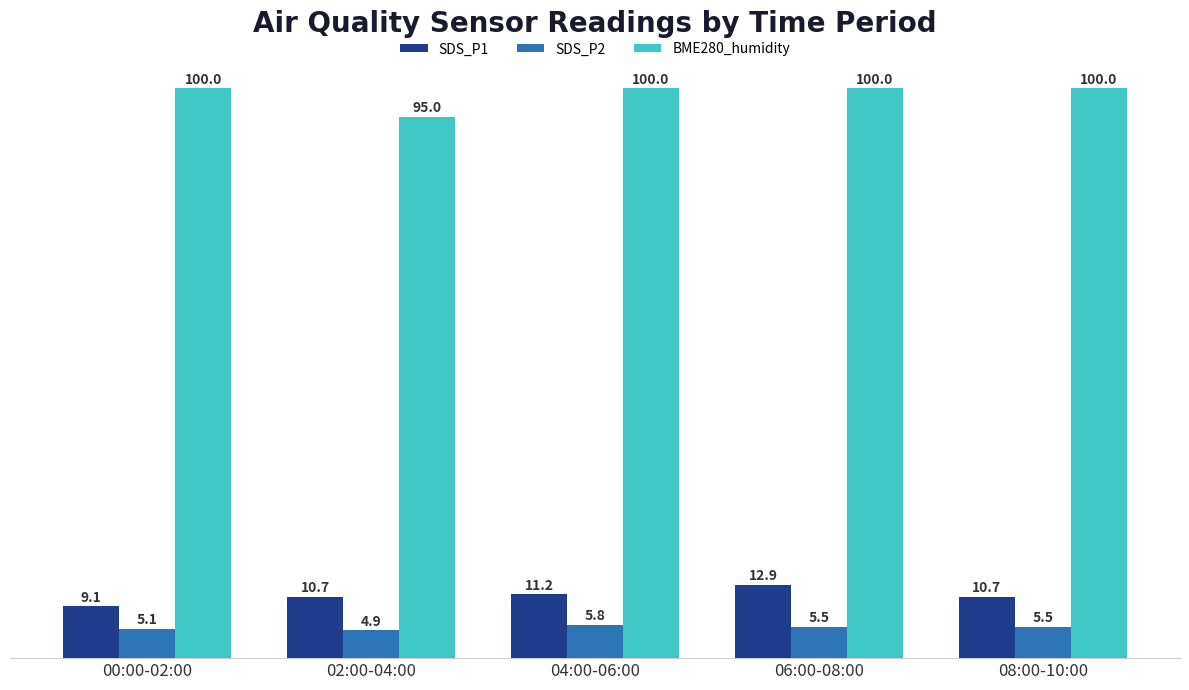

What are all the series names shown in the legend?

SDS_P1, SDS_P2, BME280_humidity